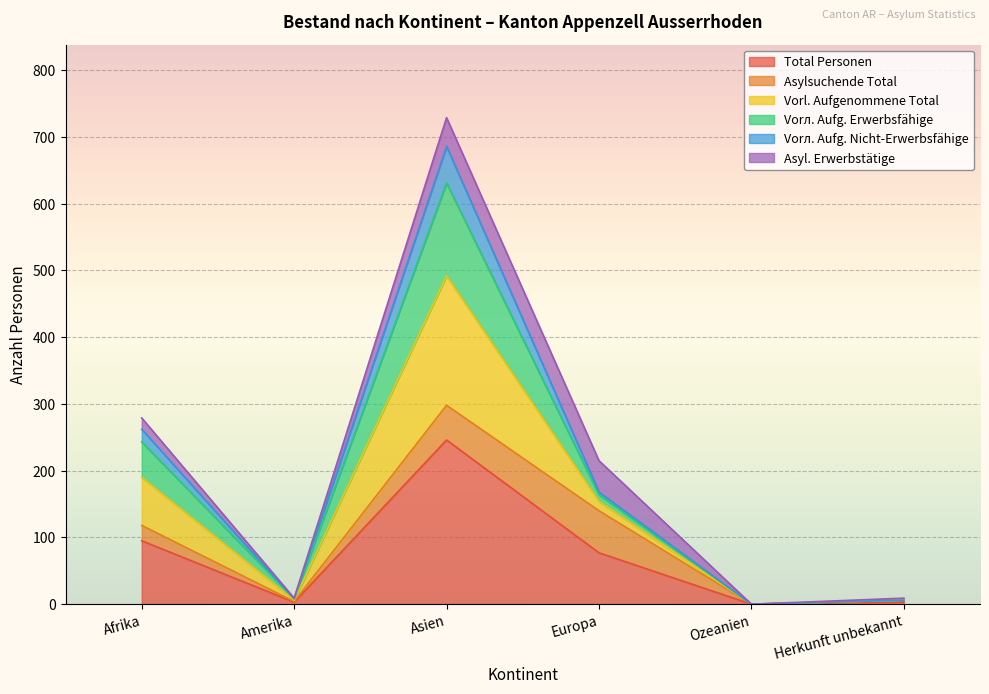

Is it true that Total Personen equals 5 at Amerika?

False